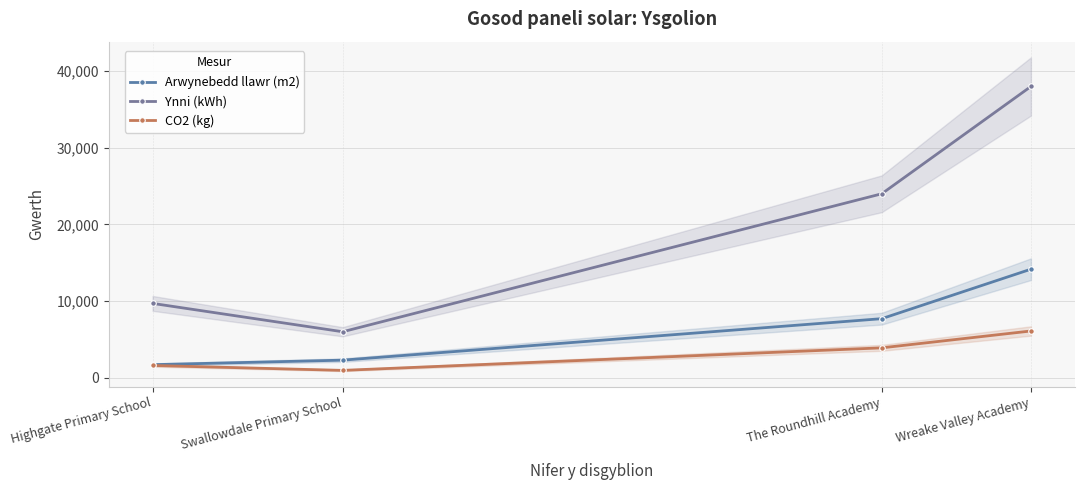

Reading left to right, extract all data points from this chart.

Arwynebedd llawr (m2): 1705	2295	7706	14161
Ynni (kWh): 9700	6000	24000	38000
CO2 (kg): 1600	960	3900	6100